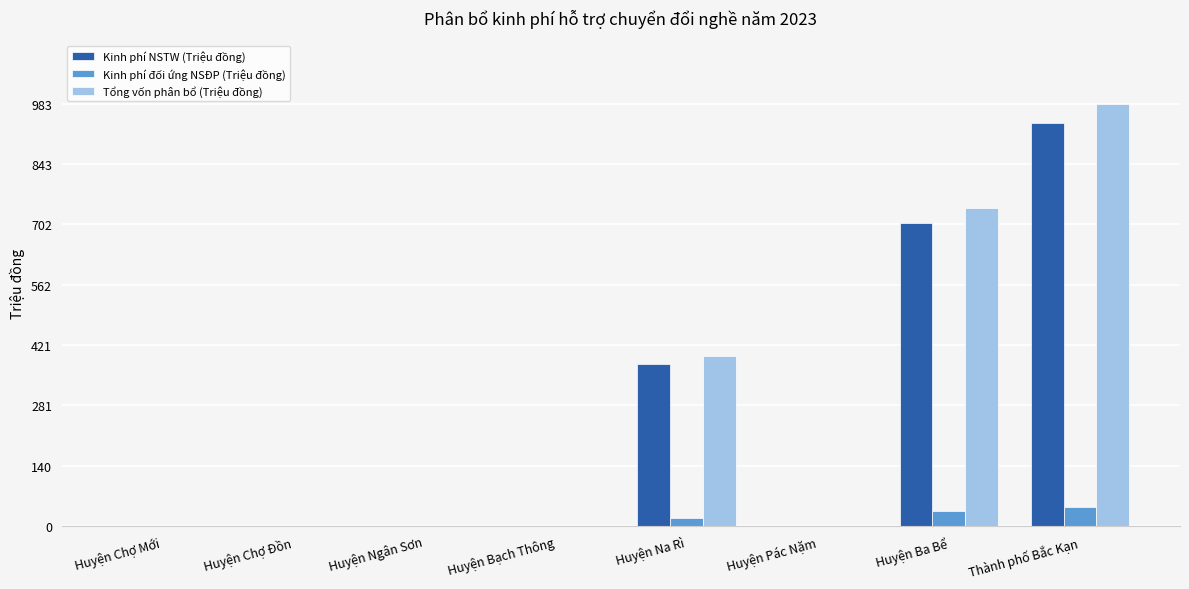

What is the sum of the Kinh phí NSTW (Triệu đồng) values at Huyện Pác Nặm and Thành phố Bắc Kạn?

940.0